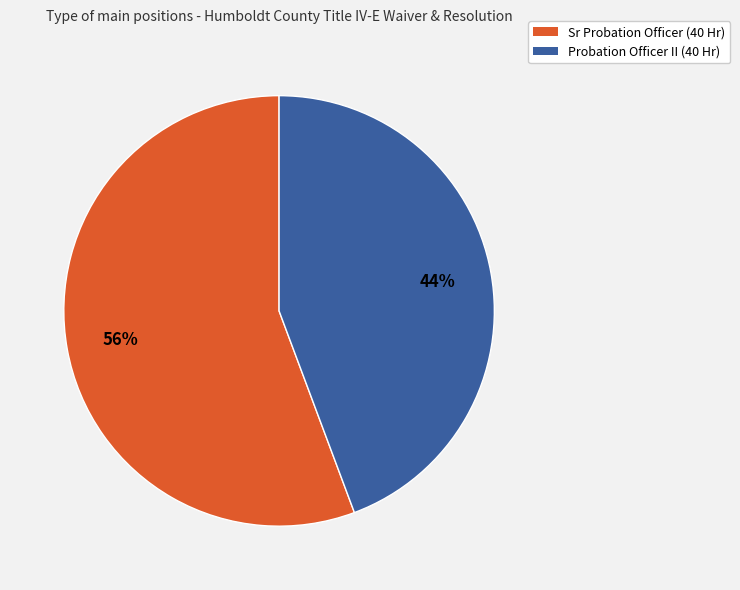

To the nearest percent, what percentage of the pie is Probation Officer II (40 Hr)?

44%